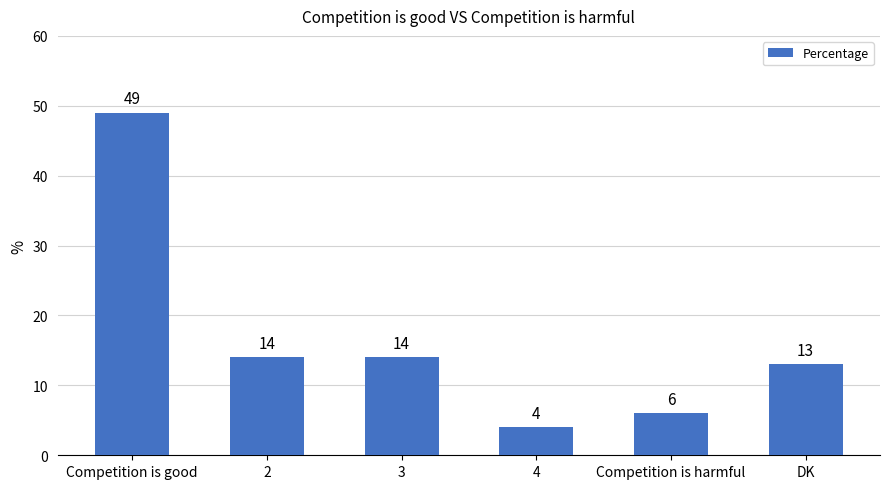

What is the smallest value displayed?

4